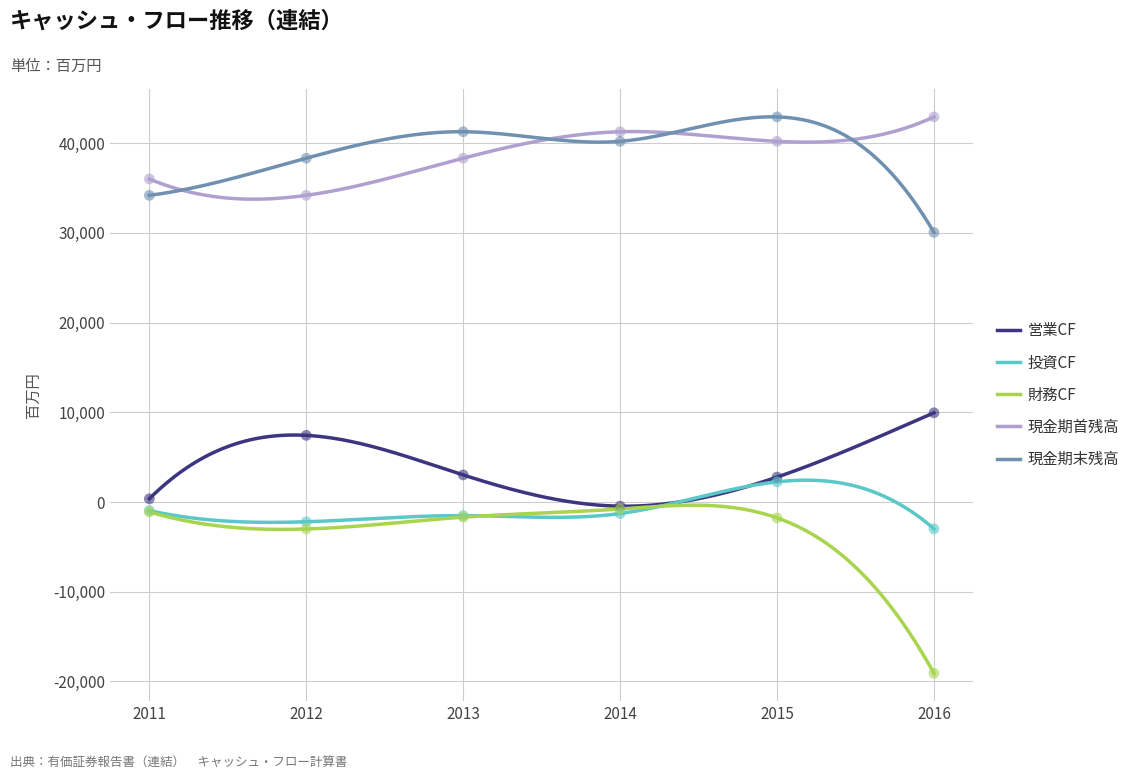

Which series has the widest spread of Y values?

財務CF